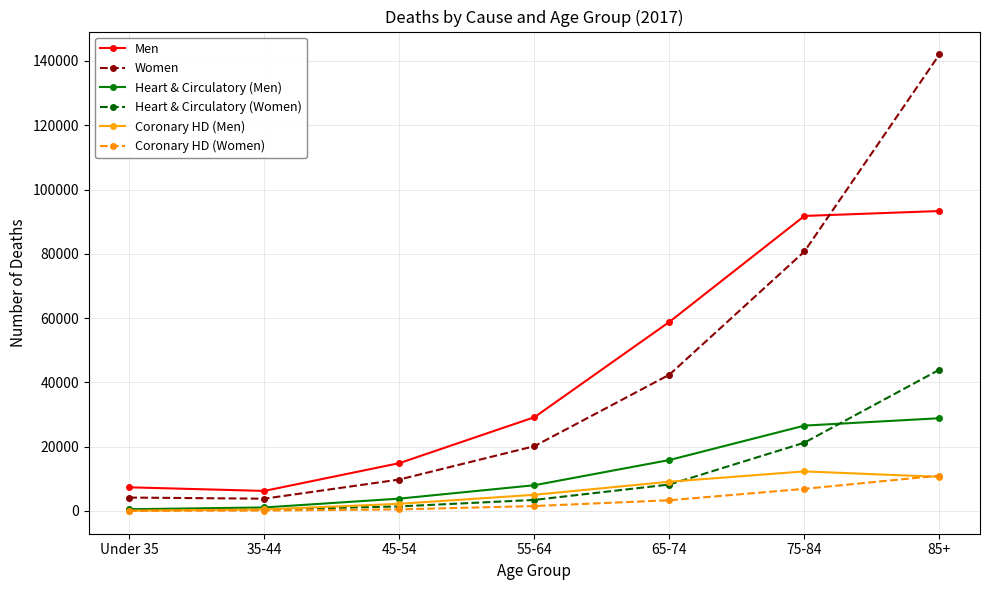

Which category has the highest value in the Coronary HD (Men) series?

75-84